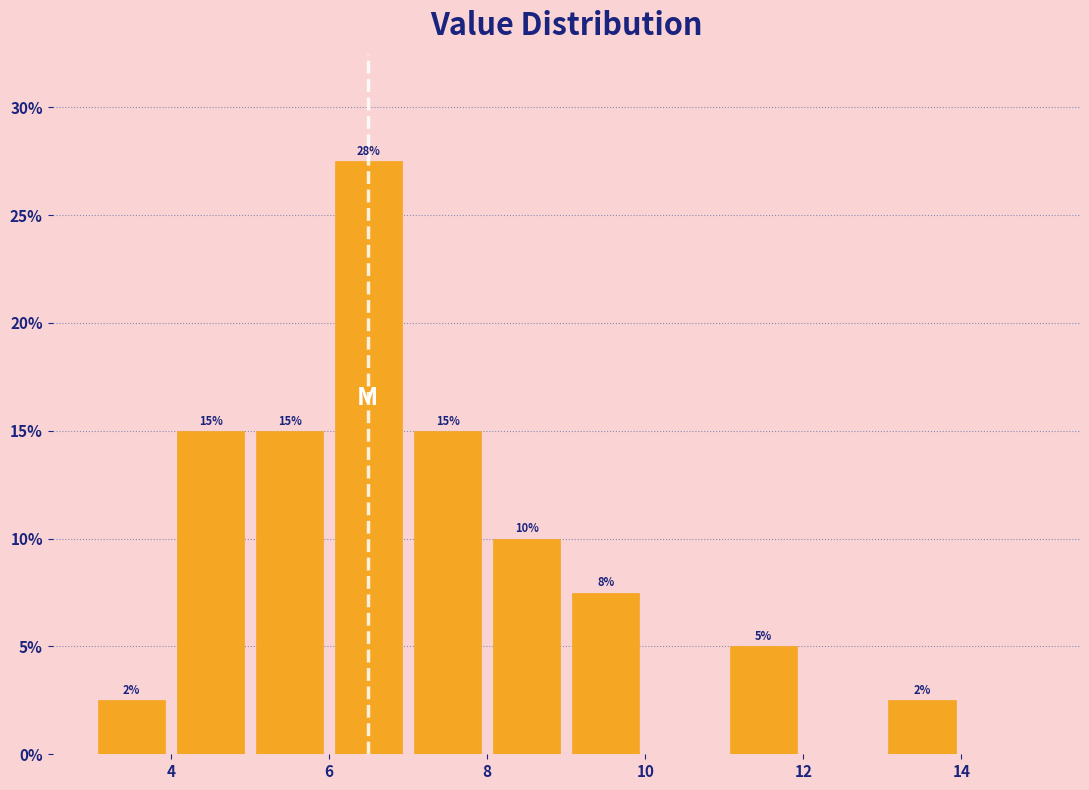

Over which range of the x-axis is the bar tallest?

6 to 7